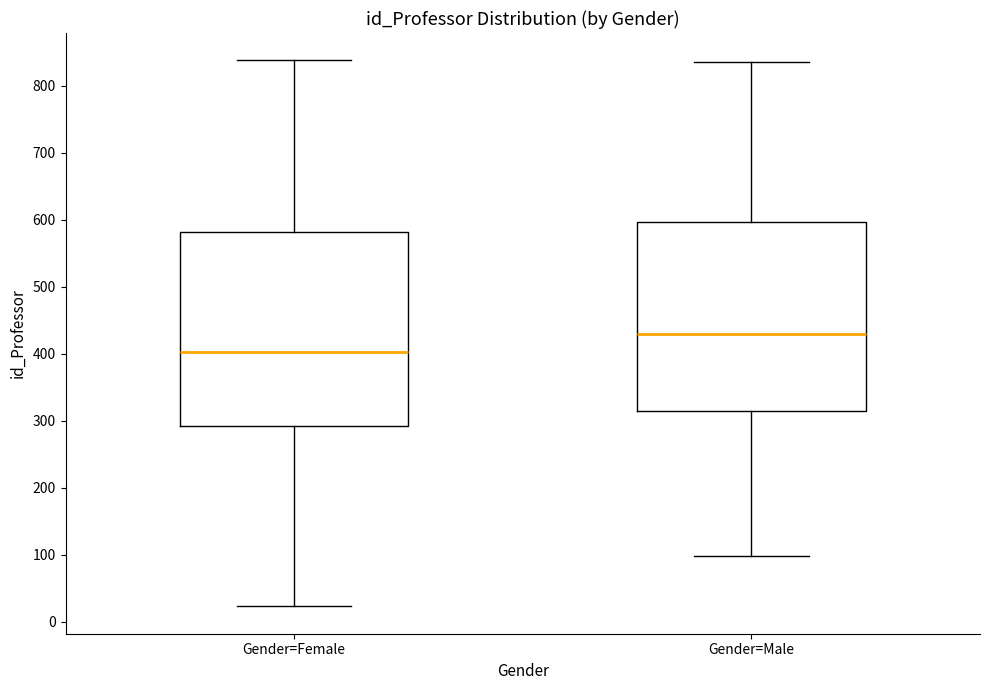

Reading left to right, transcribe this box plot: for each box, give where its median line is, the range the box spans, and where its two whiskers end, as read against the y-axis. The values are not printed on the chart, so give them approximately, as read against the axis.

Gender=Female: median 400, box 290 to 580, whiskers 20 to 840
Gender=Male: median 430, box 320 to 600, whiskers 100 to 840